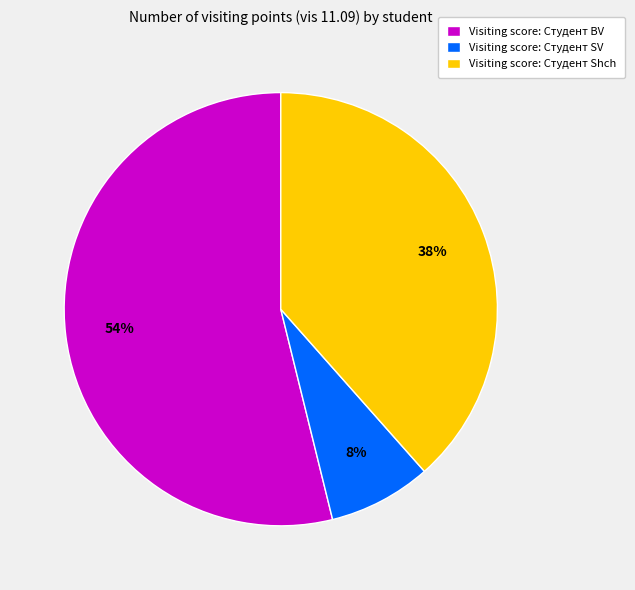

Is the sum of Visiting score: Студент Shch and Visiting score: Студент SV greater than half?

No